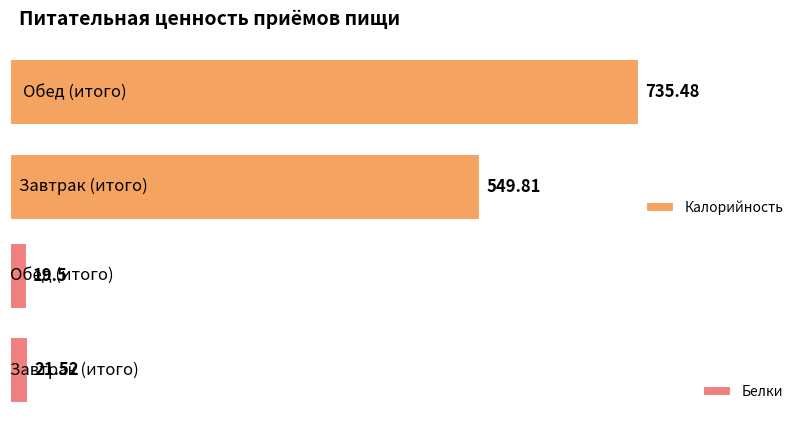

What is the sum of the Калорийность values at Завтрак (итого) and Обед (итого)?

1285.3